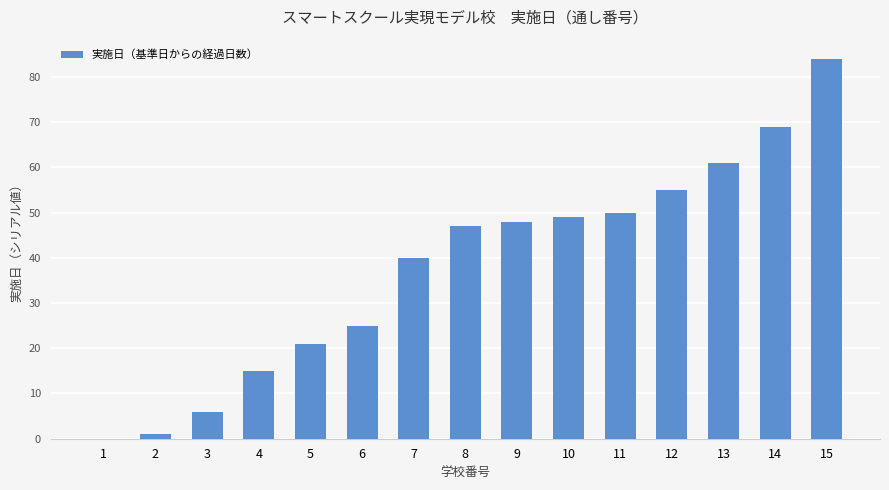

Read the value at 10, to the nearest 5.

50